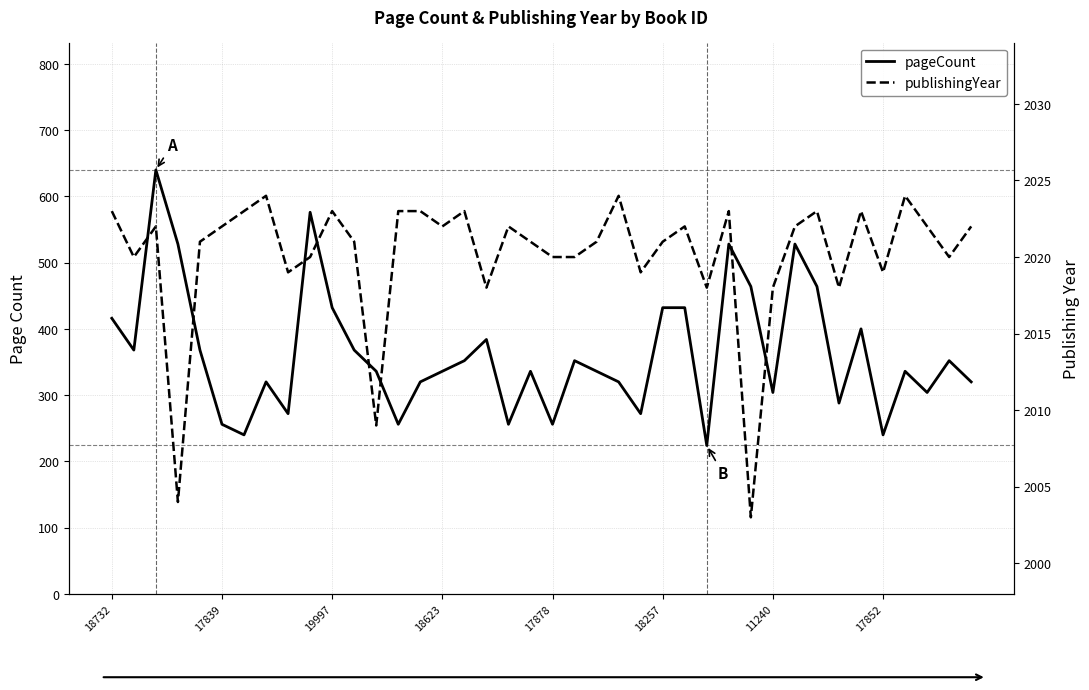

True or false: publishingYear and pageCount intersect in this chart.

False